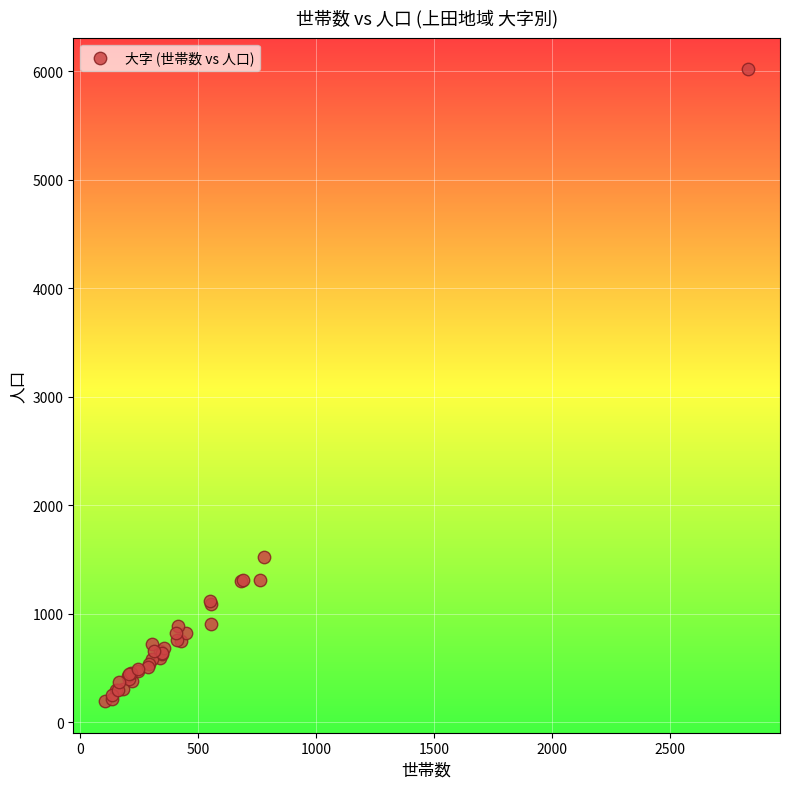

What Y value in the scatter plot is closest to 3106?

1520